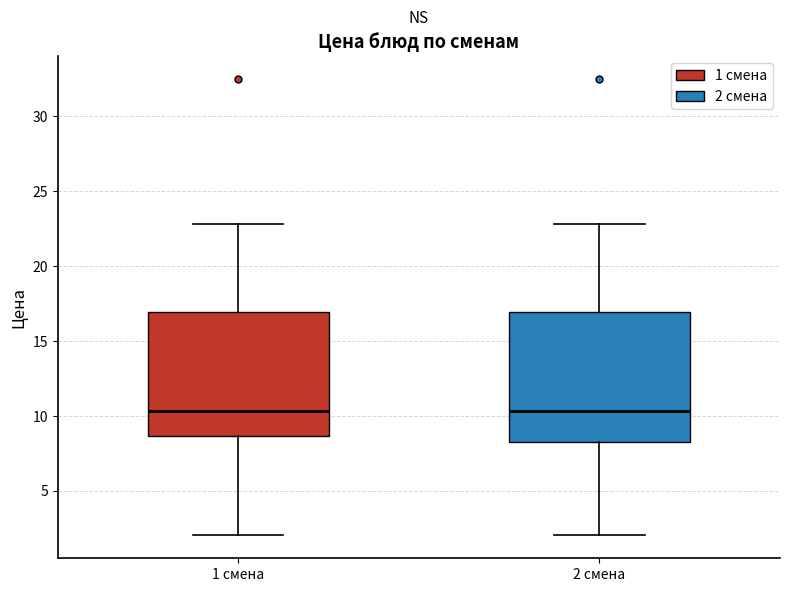

Where does the upper whisker of the box for 1 смена end on the y-axis? The values are not printed on the chart, so give them approximately, as read against the axis.

23.0